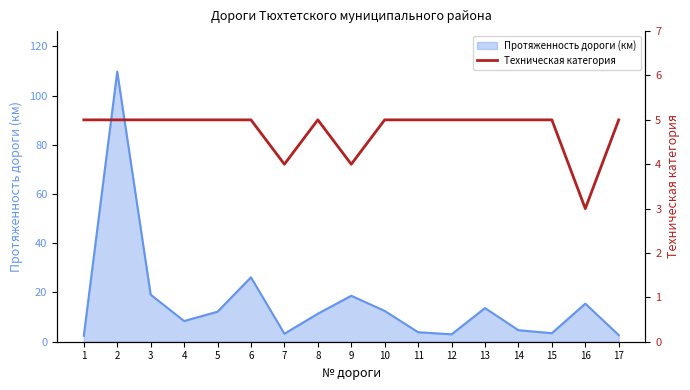

Is it true that Протяженность дороги (км) equals 5.1 at 10?

False